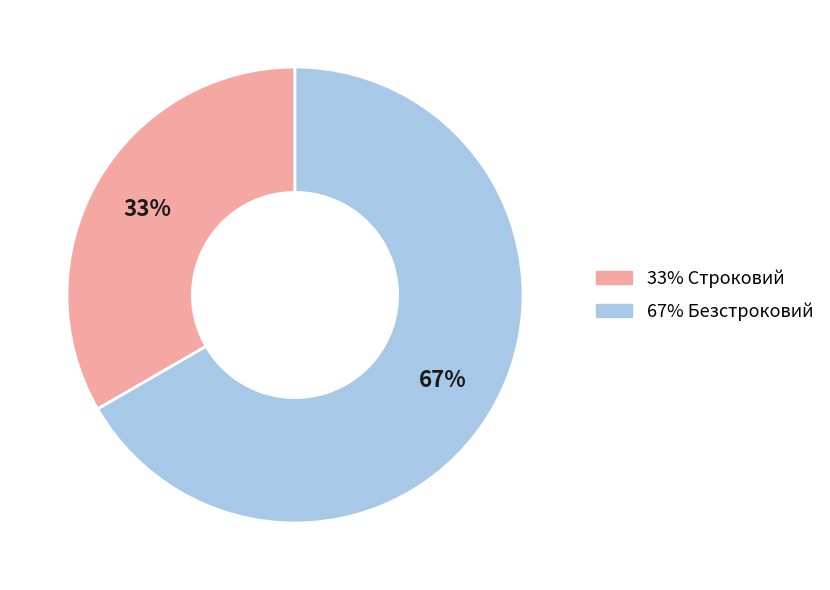

To the nearest percent, what is the average slice percentage?

50%